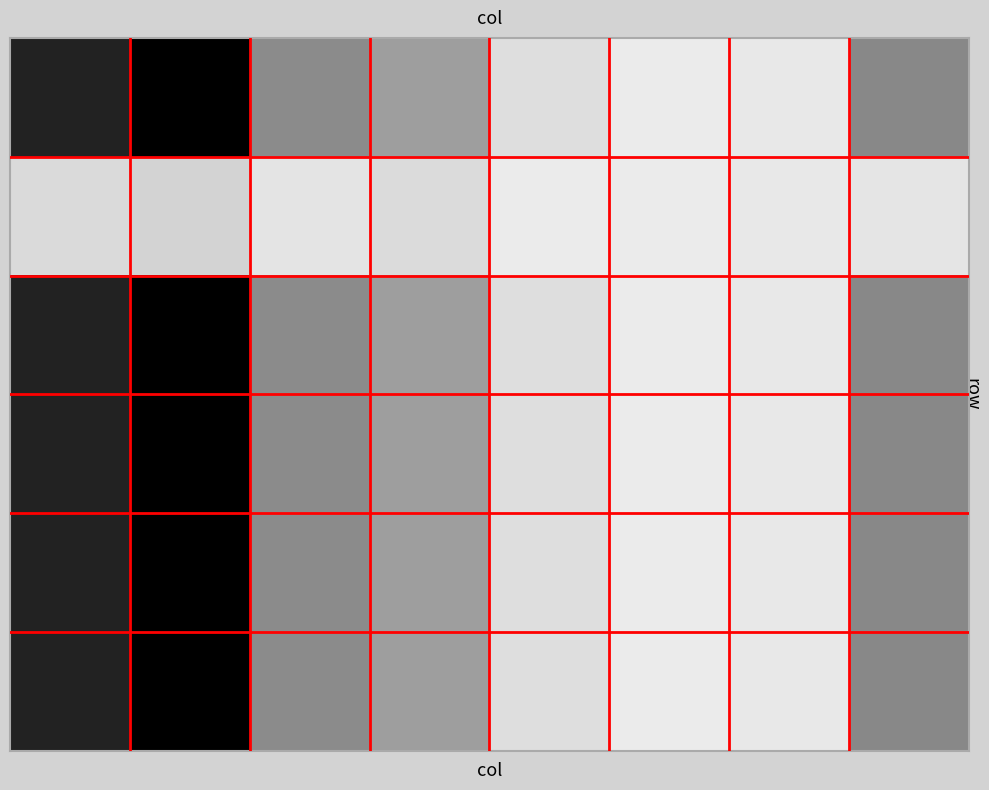

Count the number of categories in the chart.

8